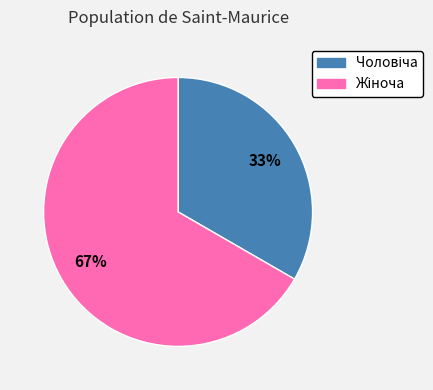

To the nearest percent, what is the average slice percentage?

50%